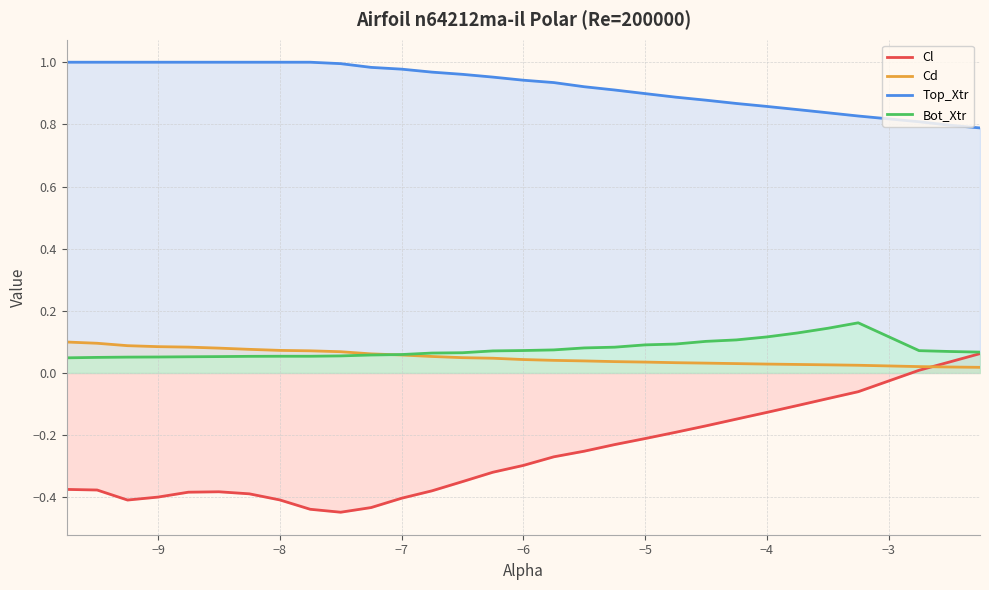

What is the smallest value displayed?

-0.4